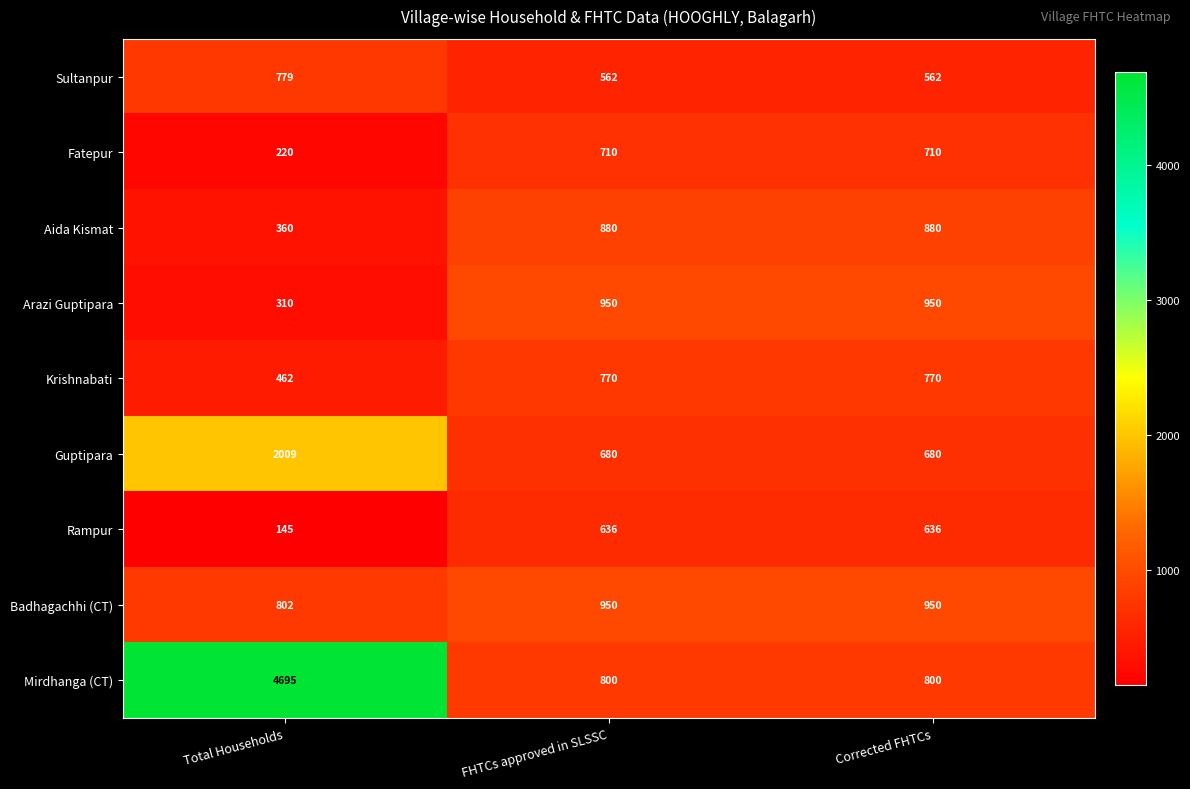

Reading left to right, what are all the values shown in this chart?

Sultanpur: Total Households=779	FHTCs approved in SLSSC=562	Corrected FHTCs=562
Fatepur: Total Households=220	FHTCs approved in SLSSC=710	Corrected FHTCs=710
Aida Kismat: Total Households=360	FHTCs approved in SLSSC=880	Corrected FHTCs=880
Arazi Guptipara: Total Households=310	FHTCs approved in SLSSC=950	Corrected FHTCs=950
Krishnabati: Total Households=462	FHTCs approved in SLSSC=770	Corrected FHTCs=770
Guptipara: Total Households=2009	FHTCs approved in SLSSC=680	Corrected FHTCs=680
Rampur: Total Households=145	FHTCs approved in SLSSC=636	Corrected FHTCs=636
Badhagachhi (CT): Total Households=802	FHTCs approved in SLSSC=950	Corrected FHTCs=950
Mirdhanga (CT): Total Households=4695	FHTCs approved in SLSSC=800	Corrected FHTCs=800